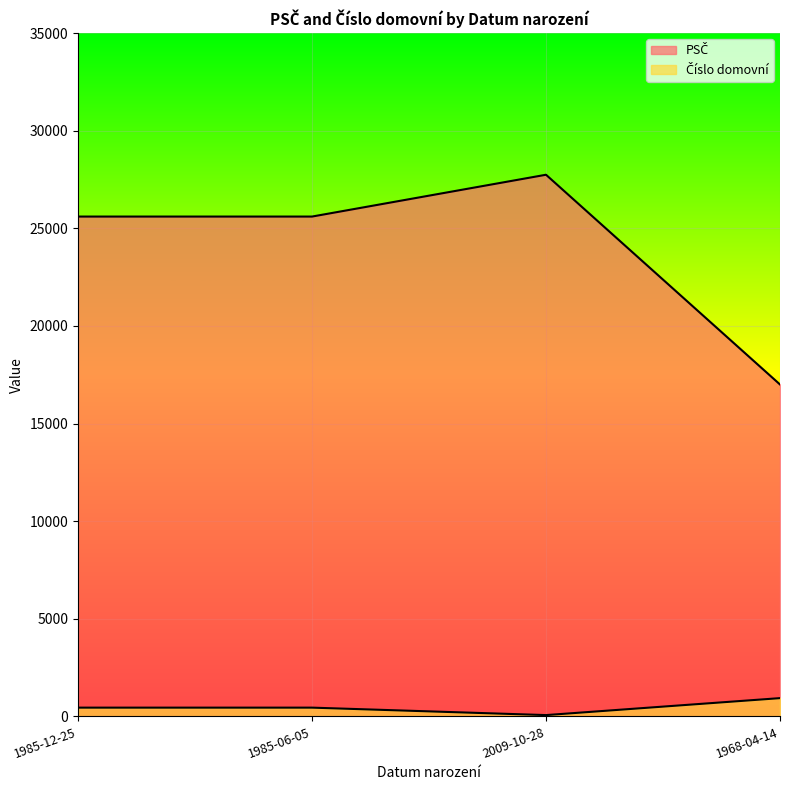

Which has a higher value, 1985-12-25 or 1968-04-14?

1985-12-25